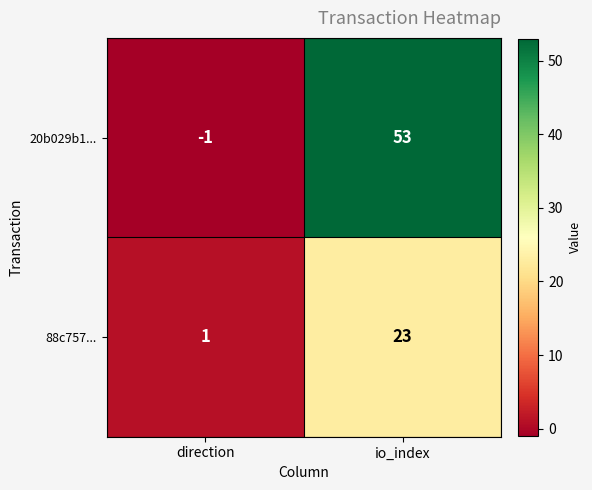

At io_index, list the series in order from smallest to largest.

88c757..., 20b029b1...